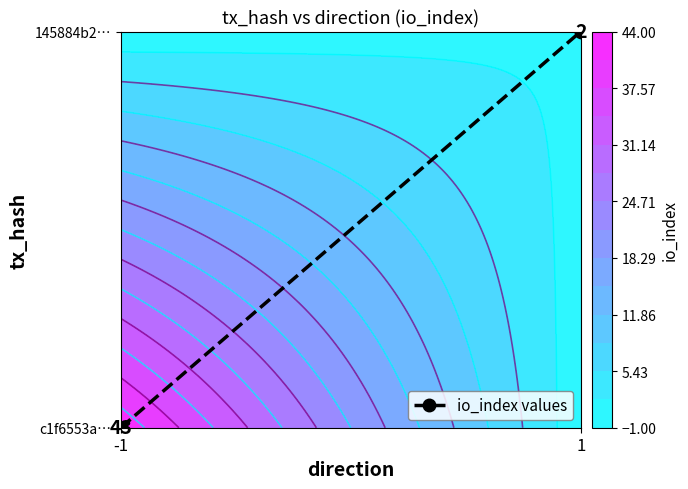

Rank the categories by value from highest to lowest.

1, -1